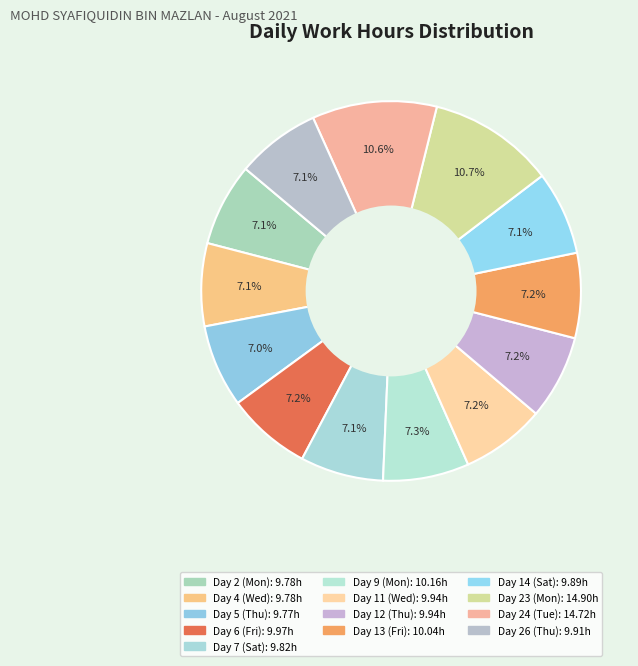

Count the number of slices in the pie.

13